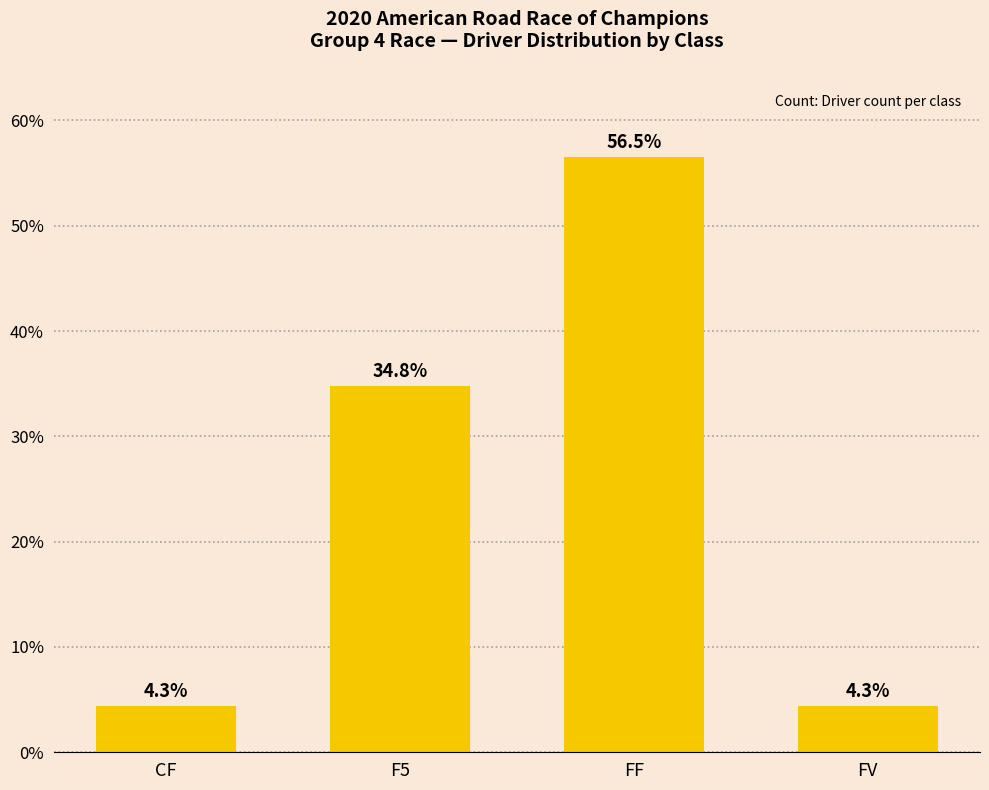

What is the change in value from FF to FV?

-52.2